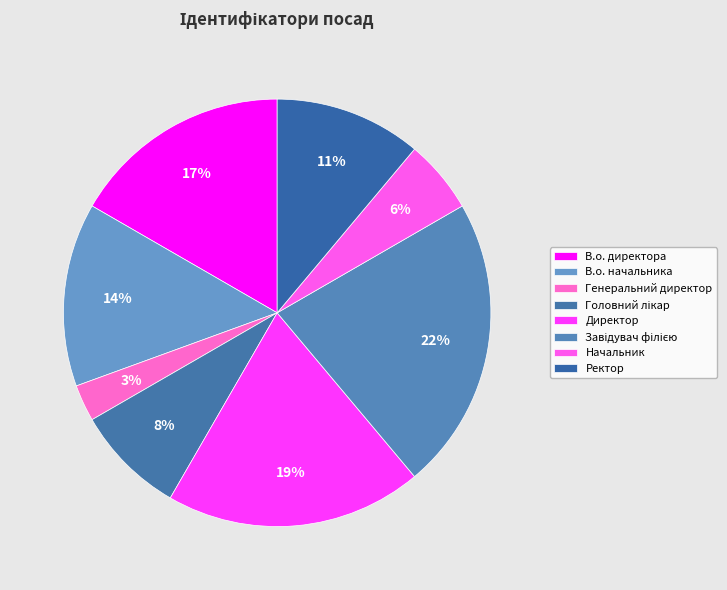

How many segments does this pie chart have?

8